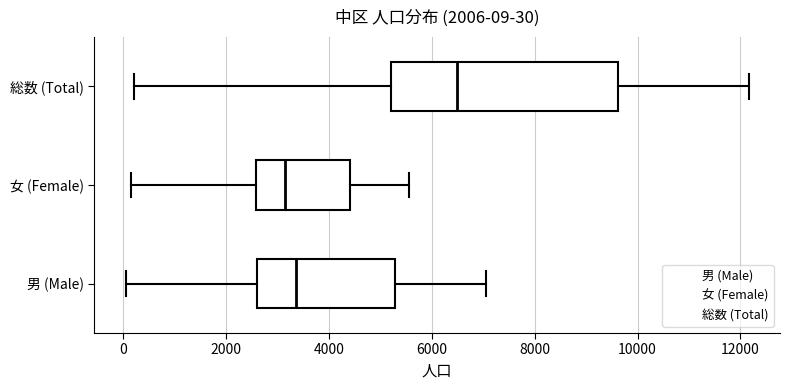

Comparing the boxes themselves (not the whiskers), which one is the widest?

総数 (Total)